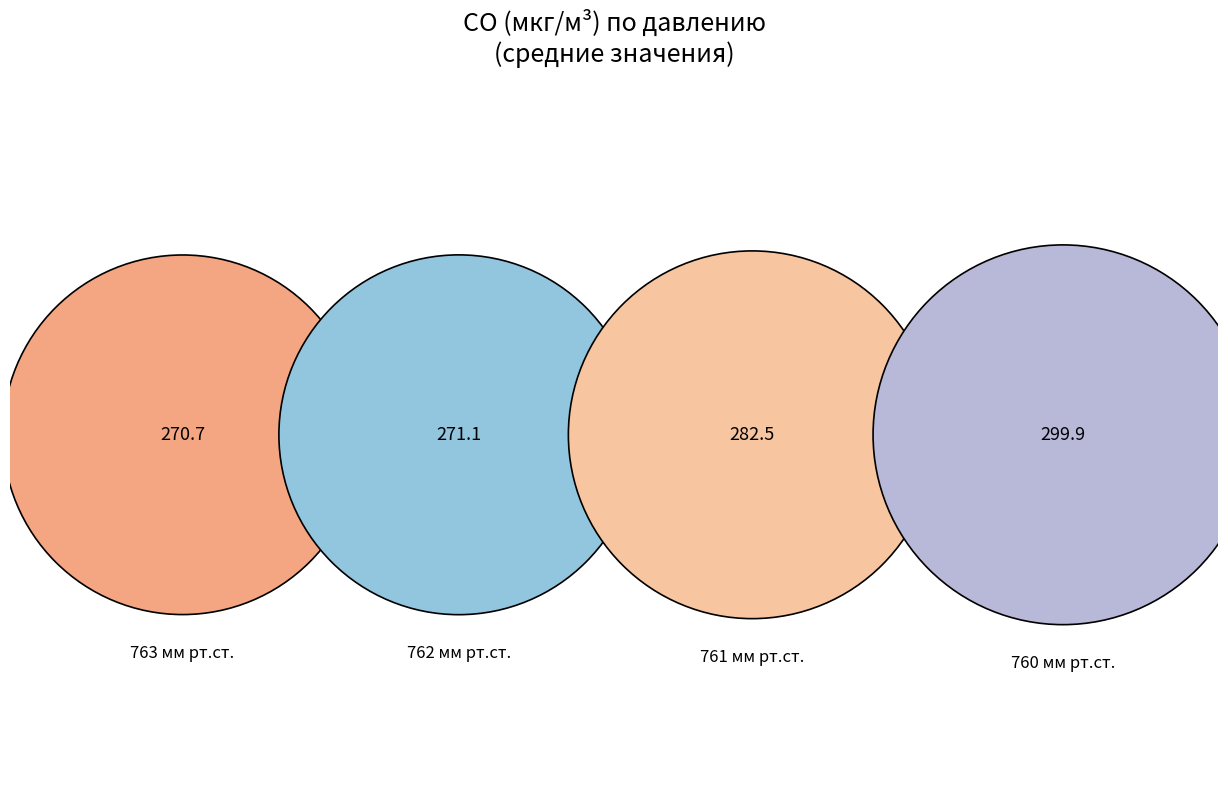

Is the sum of 762 and 760 greater than half?

Yes